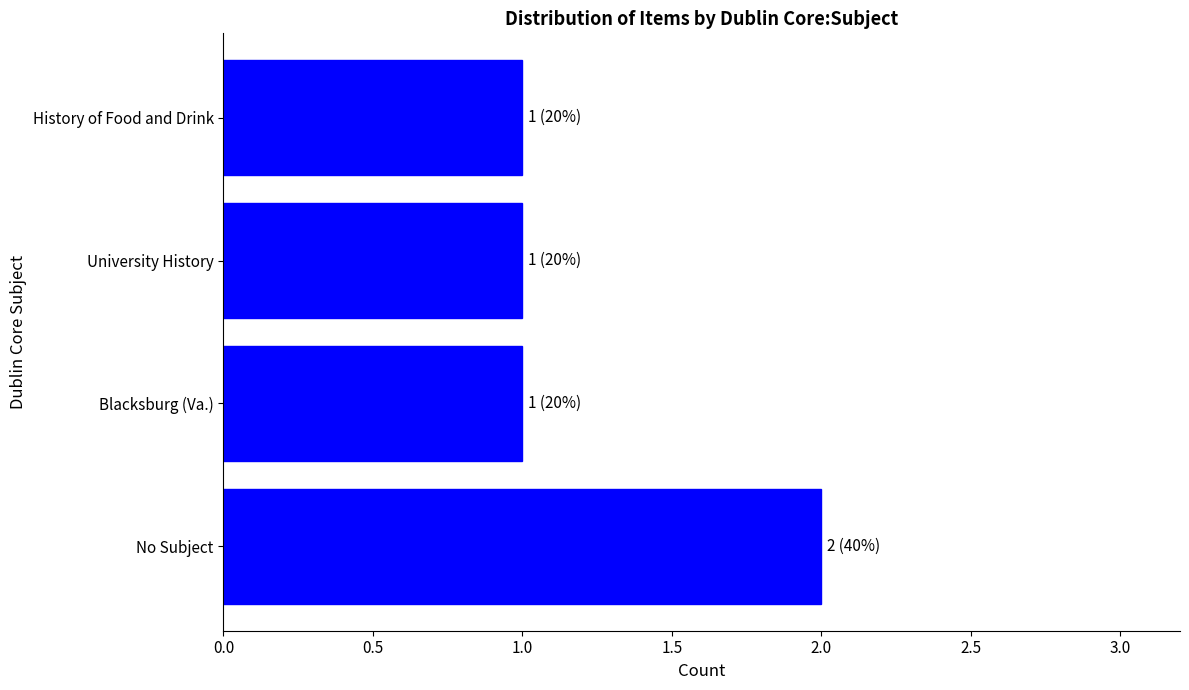

Which category has the highest value across all series?

No Subject